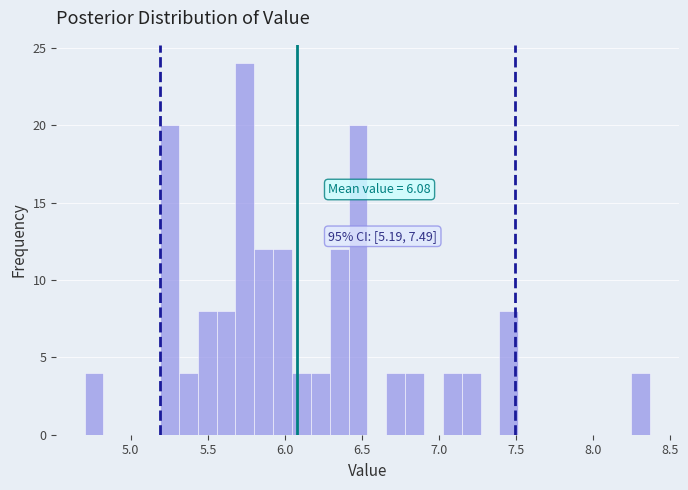

Around what value on the x-axis is the tallest bar? Give the approximate position of its centre, as read against the axis.

5.75